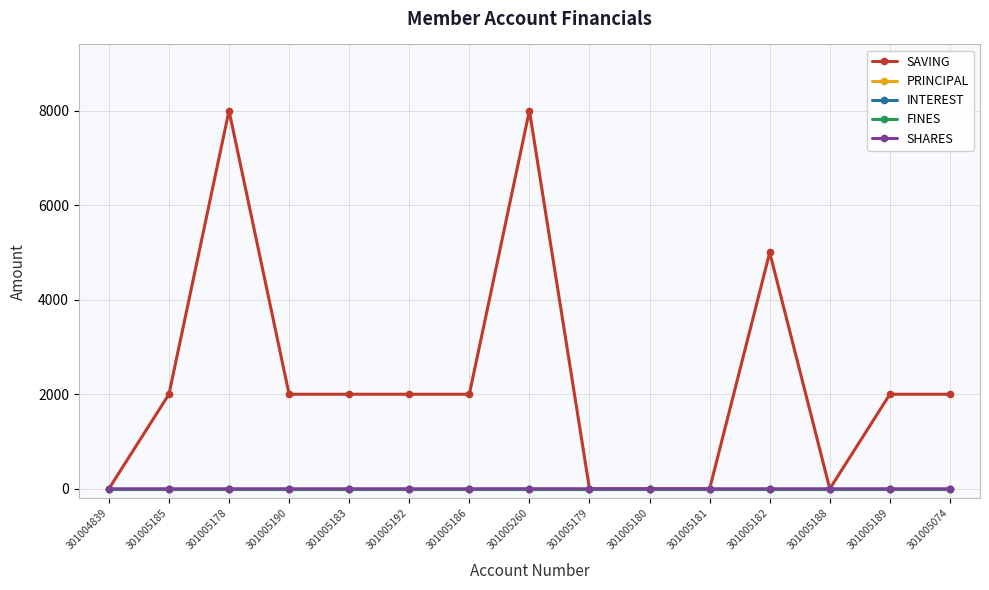

True or false: FINES and SHARES cross at least once.

False